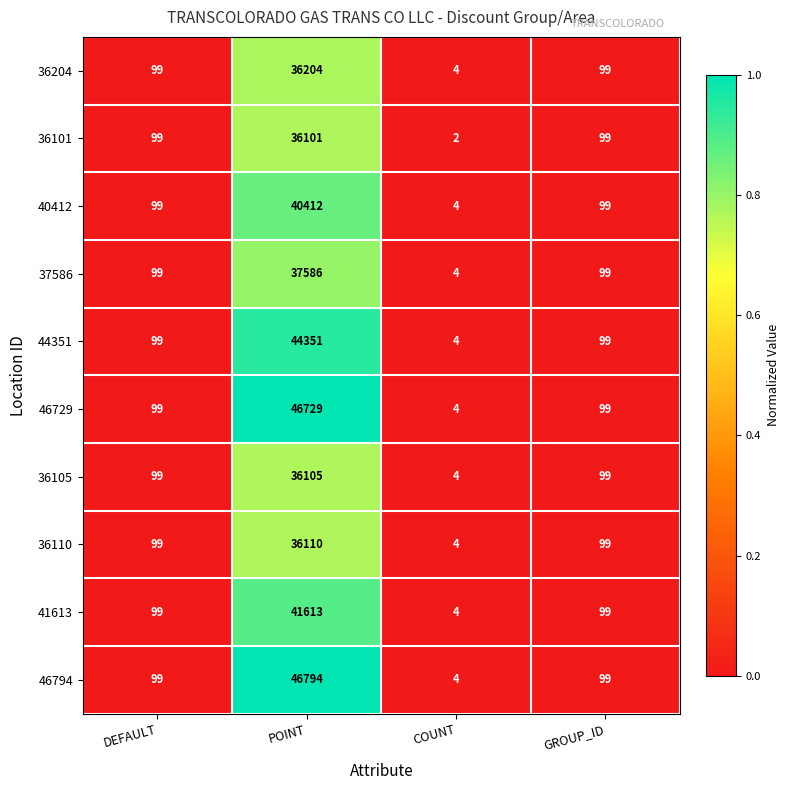

True or false: 46729 has a value of 3 at COUNT.

False